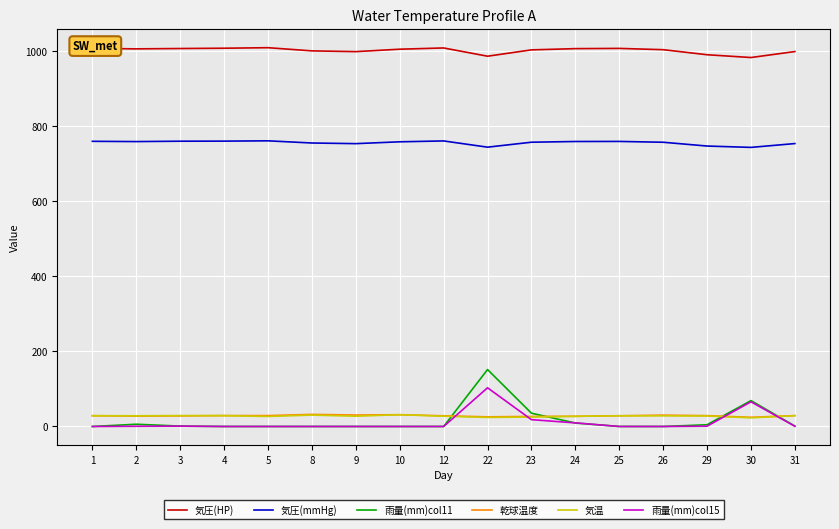

Which series has the widest spread of values?

雨量(mm)col11